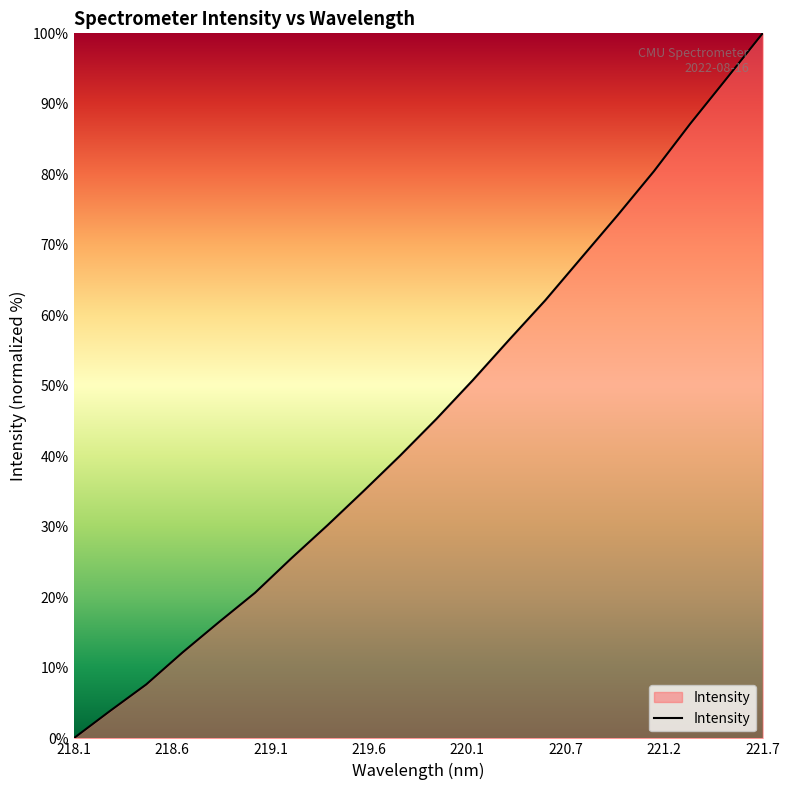

What is the maximum value shown in the chart?

100.0